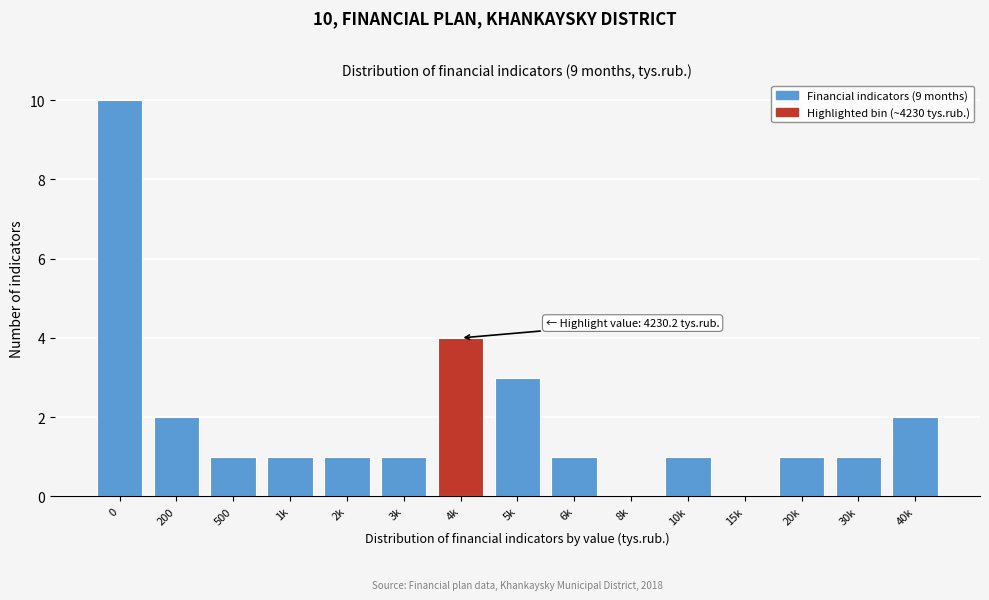

Reading right to left, extract all data points from this chart.

40k=2	30k=1	20k=1	15k=0	10k=1	8k=0	6k=1	5k=3	4k=4	3k=1	2k=1	1k=1	500=1	200=2	0=10